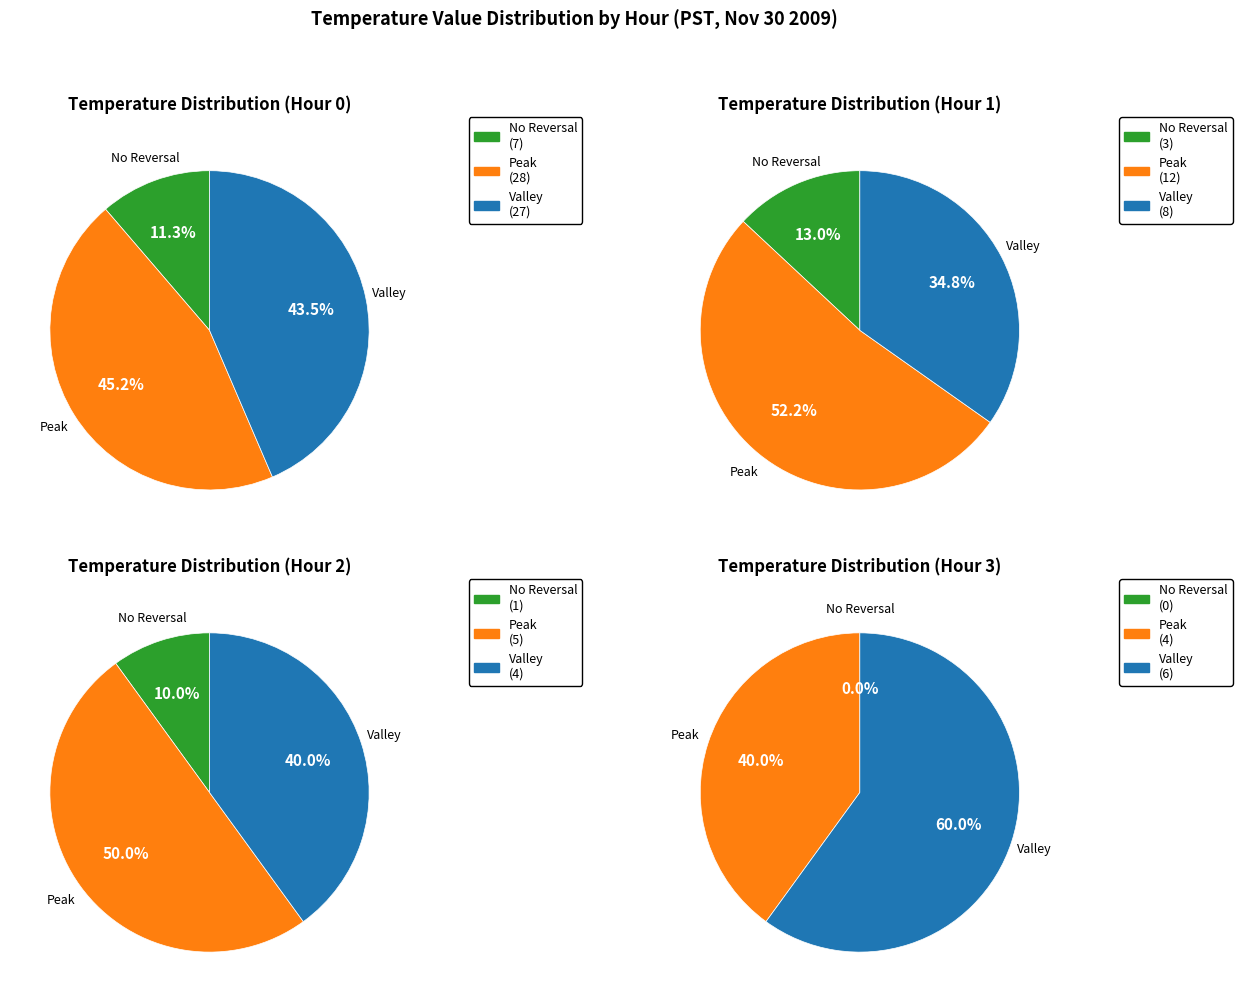

Combined, do Hour 3 and Hour 0 account for over 50%?

Yes